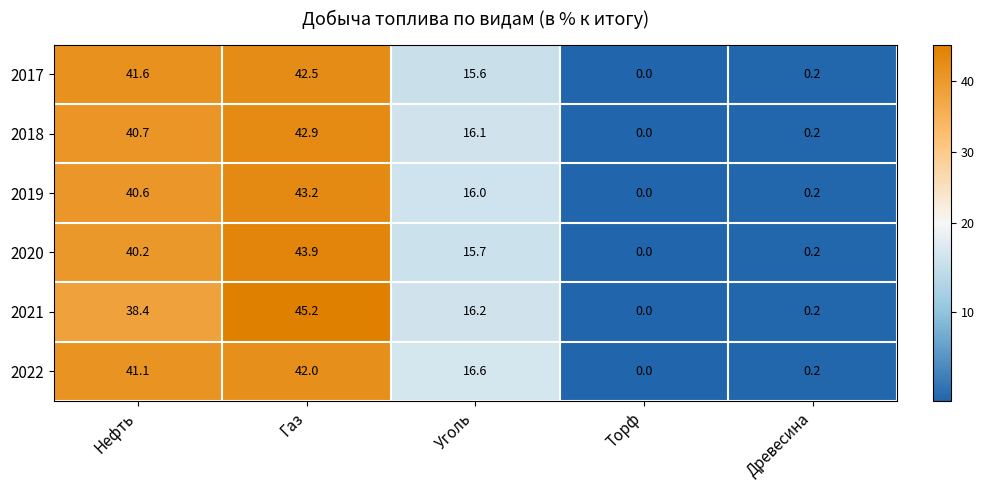

Rank the categories by 2017 value from lowest to highest.

Торф, Древесина, Уголь, Нефть, Газ